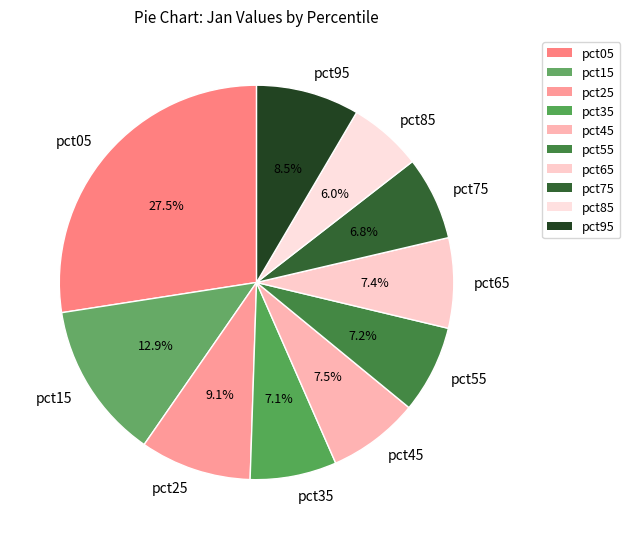

Between pct95 and pct05, which is larger?

pct05